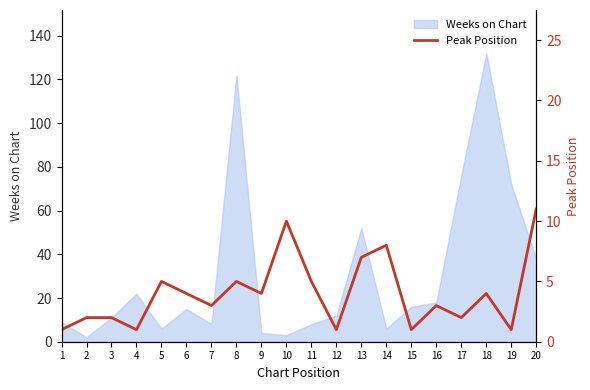

Where is Weeks on Chart nearest to the value 67?

19